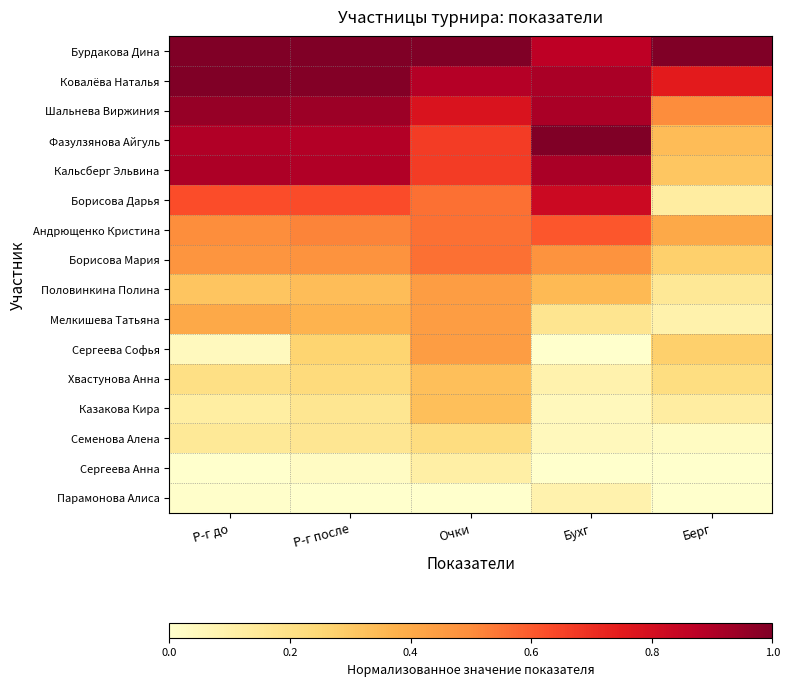

Which category has the lowest value across all series?

Бухг